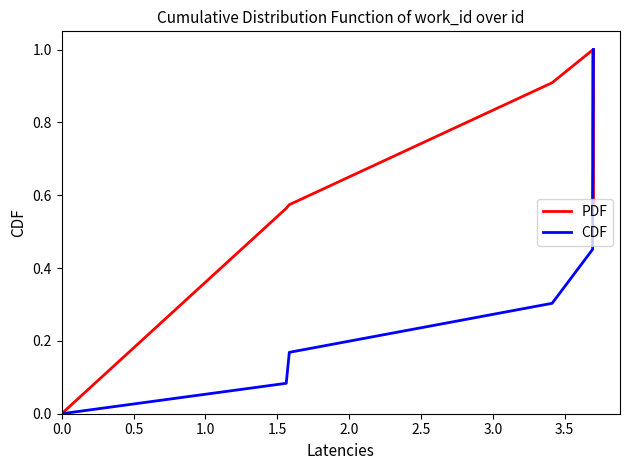

Count the number of categories in the chart.

10